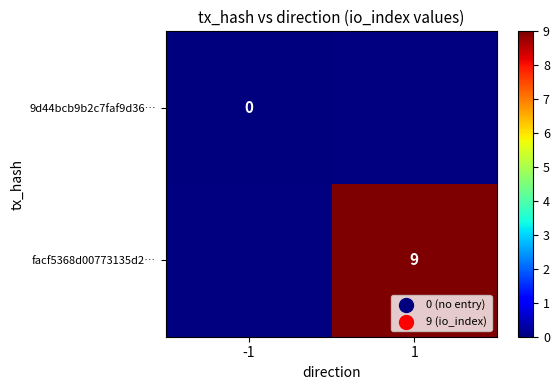

Is the value of 9d44bcb9b2c7faf9d36… at -1 greater than the value of facf5368d00773135d2… at 1?

No